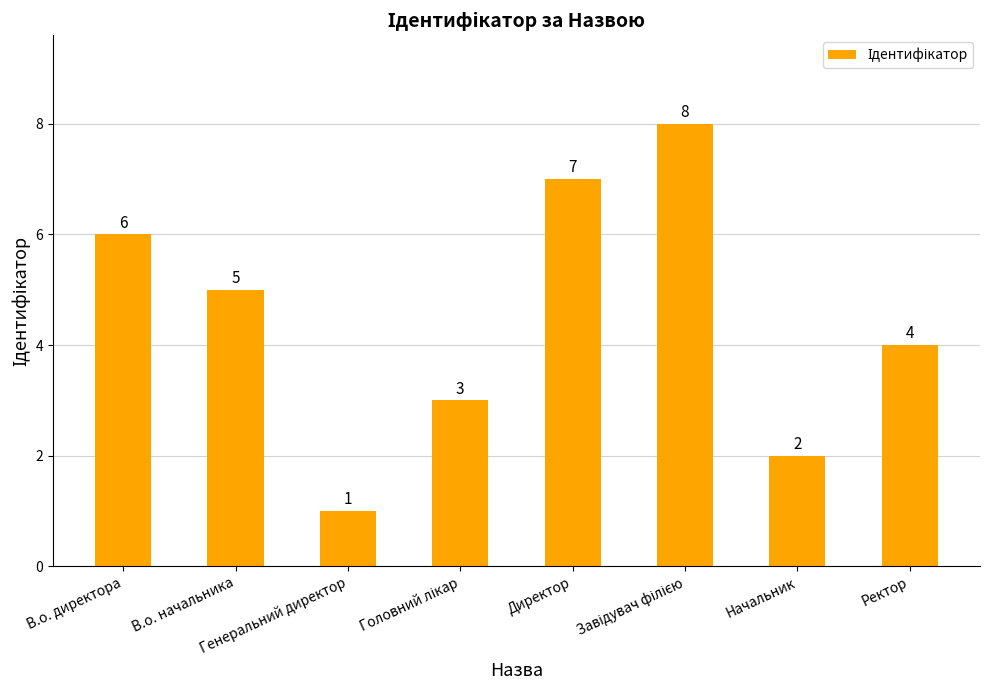

Where does the data first go above 5?

В.о. директора